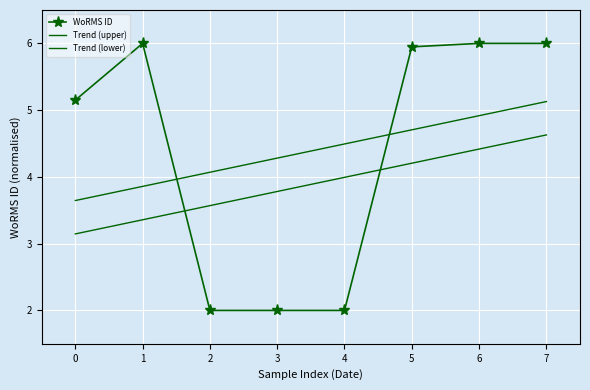

The value of Trend (upper) at 4 is 6.5. True or false?

False